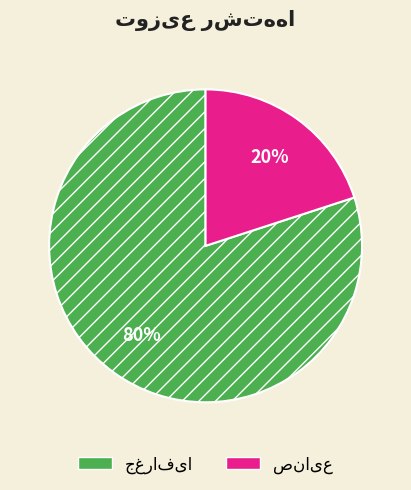

To the nearest percent, what is the difference between the largest and smallest slice percentages?

60%